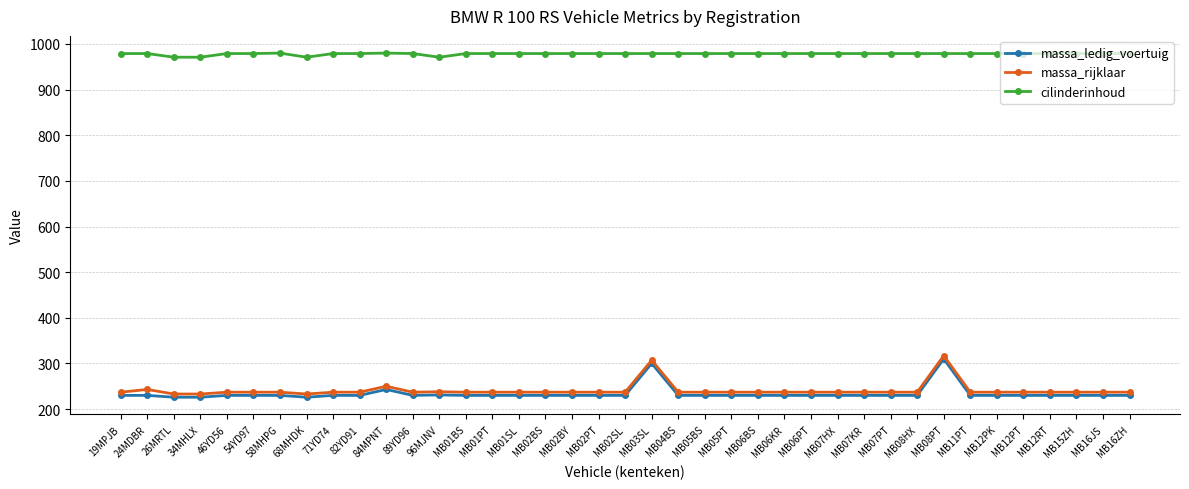

At how many categories does at least one series exceed 684?

39